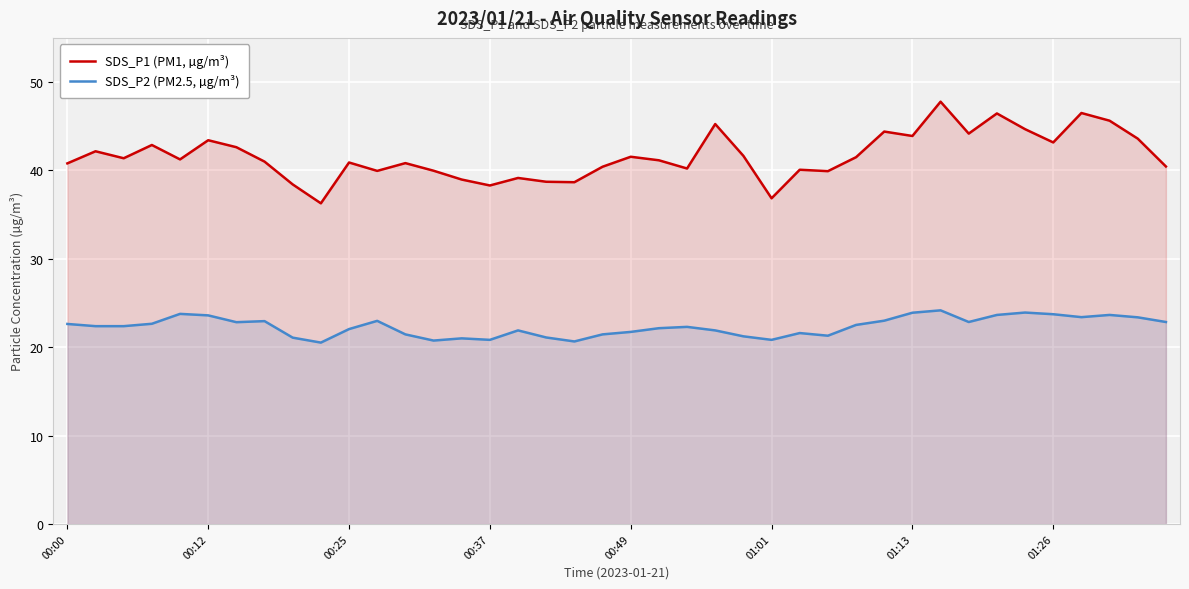

True or false: SDS_P1 (PM1, µg/m³) and SDS_P2 (PM2.5, µg/m³) cross at least once.

False